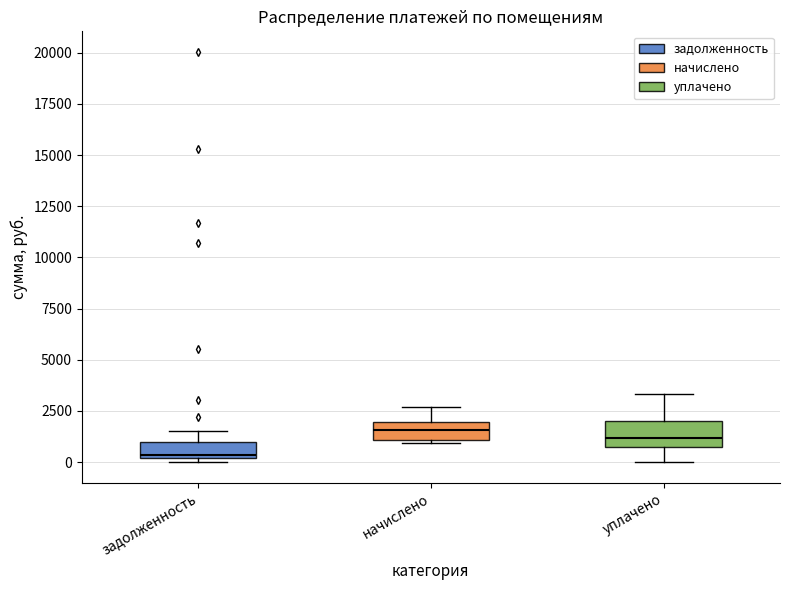

Reading left to right, read every box against the y-axis: the position of its median line, the range the box covers, and the ends of its whiskers. The values are not printed on the chart, so give them approximately, as read against the axis.

задолженность: median 500, box 0 to 1000, whiskers 0 (just below the box's lower edge) to 1500
начислено: median 1500, box 1000 to 2000, whiskers 1000 to 2500
уплачено: median 1000, box 500 to 2000, whiskers 0 to 3500